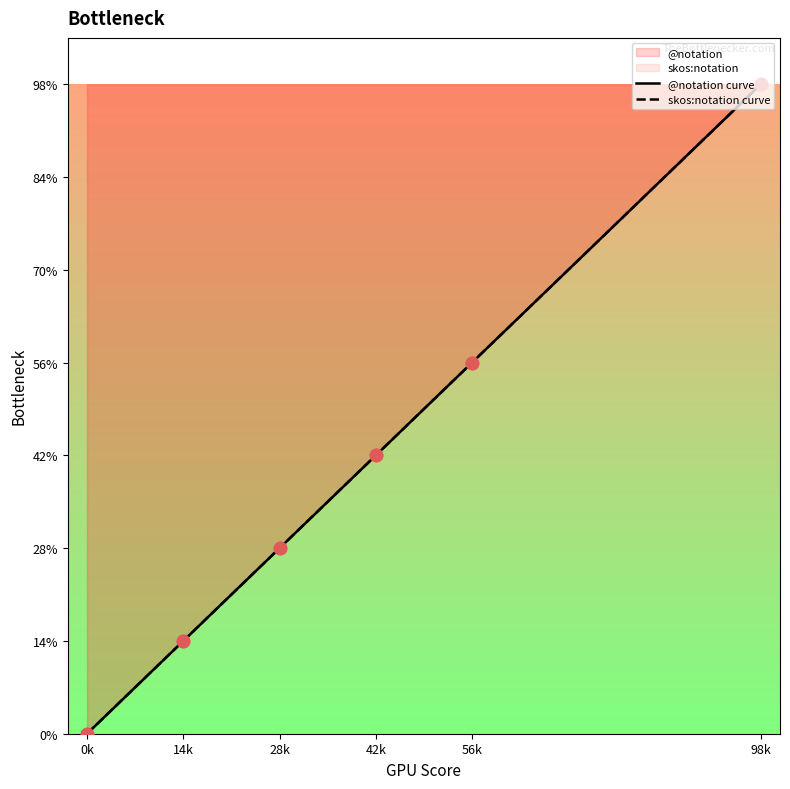

Which series has the largest total across all categories?

@notation